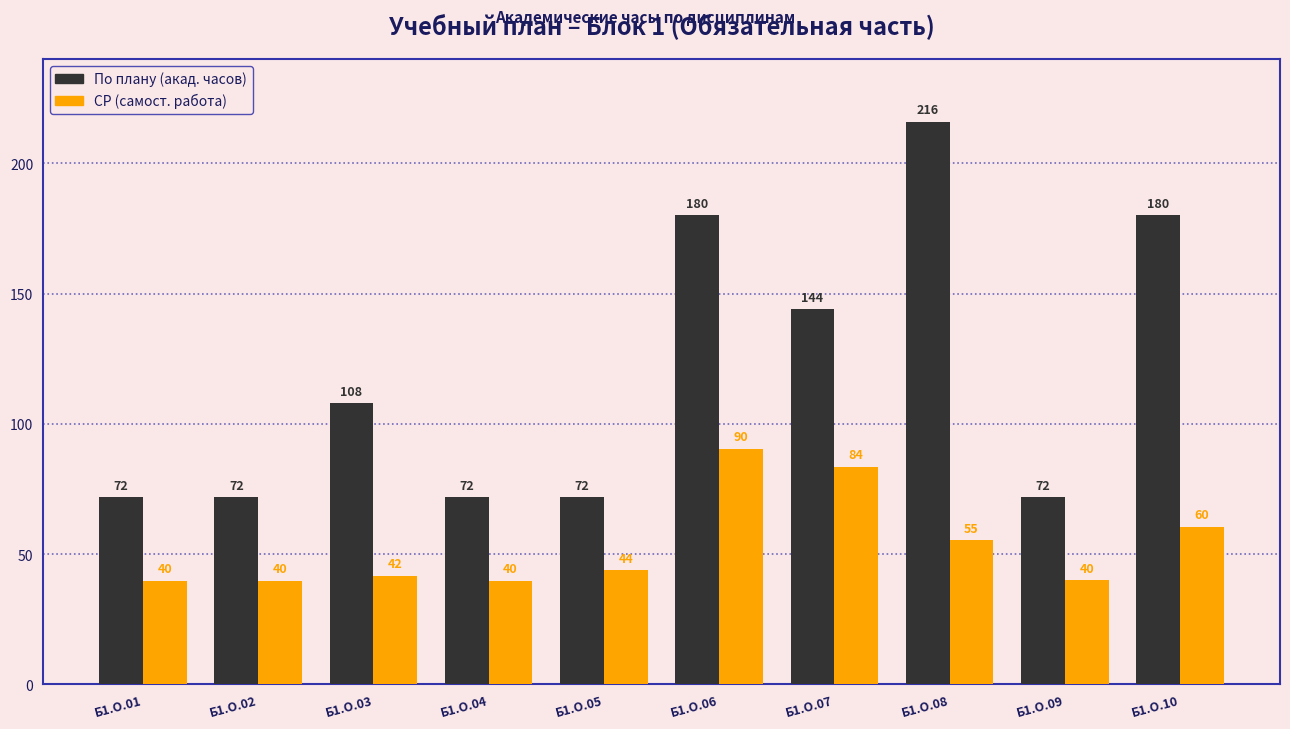

At Б1.О.02, list the series in order from smallest to largest.

СР (самост. работа), По плану (акад. часов)